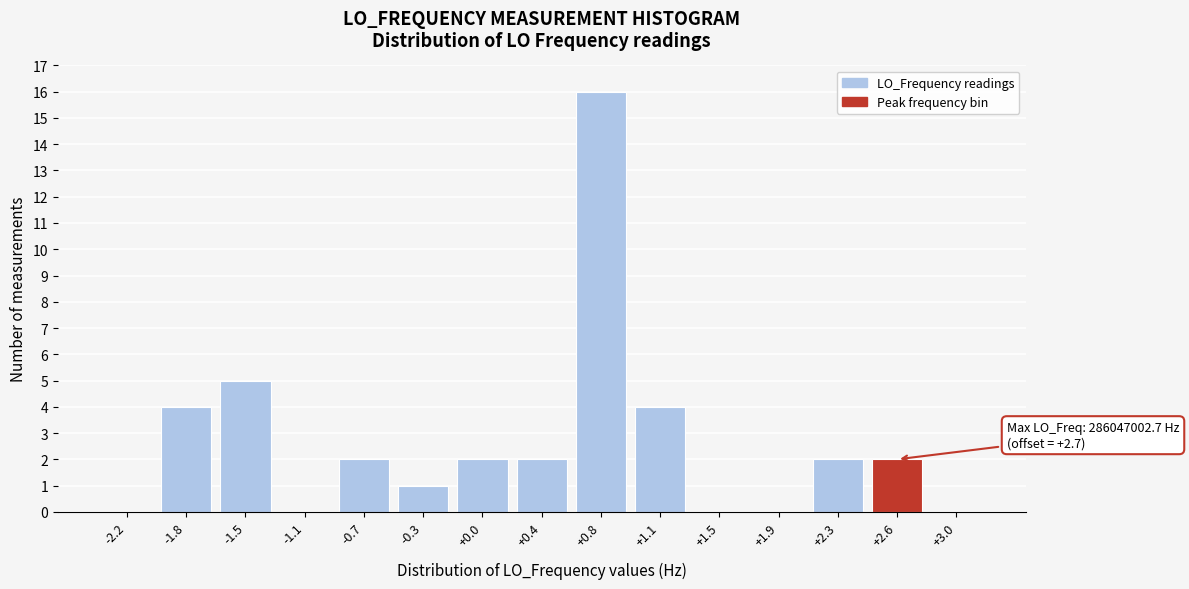

Reading left to right, transcribe all the data shown in this chart.

-2.2=0	-1.8=4	-1.5=5	-1.1=0	-0.7=2	-0.3=1	+0.0=2	+0.4=2	+0.8=16	+1.1=4	+1.5=0	+1.9=0	+2.3=2	+2.6=2	+3.0=0